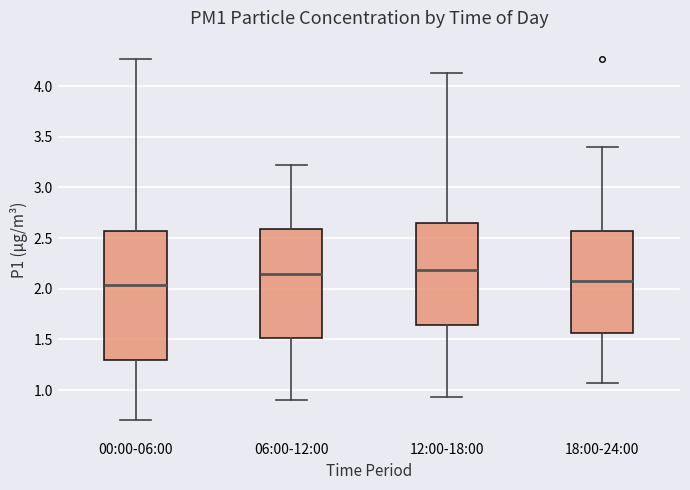

Which box is the tallest, from its lower edge to its upper edge?

00:00-06:00